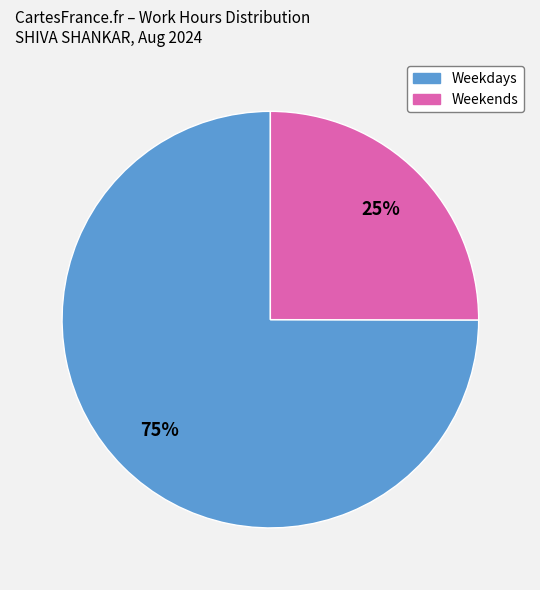

Approximately how many times larger is the value at Weekends compared to Weekdays?

0.3